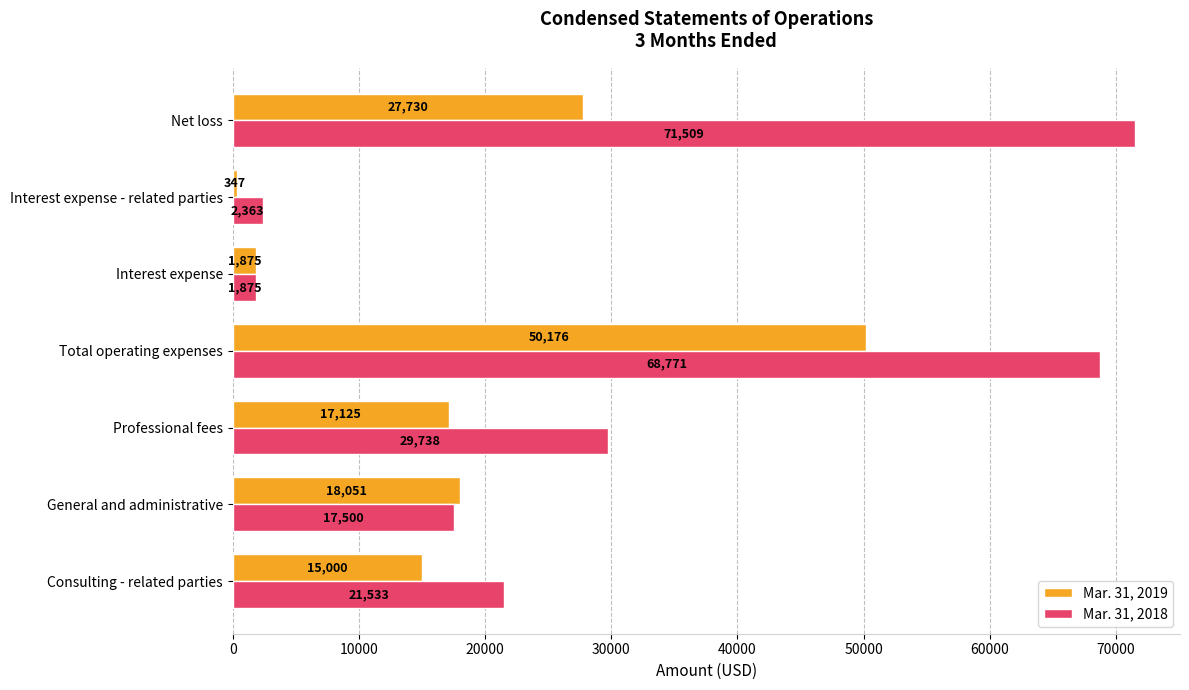

Rank the series by their maximum value, from highest to lowest.

Mar. 31, 2018, Mar. 31, 2019